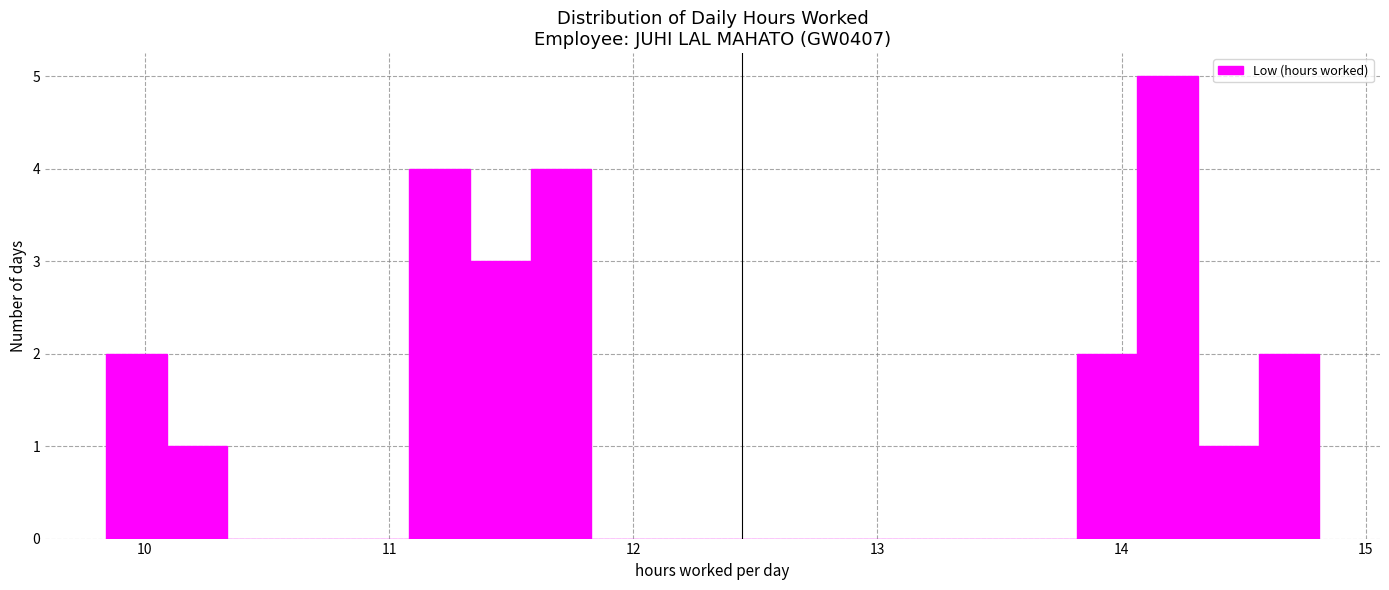

Read against the x-axis, roughly where is the centre of the tallest bar?

14.2